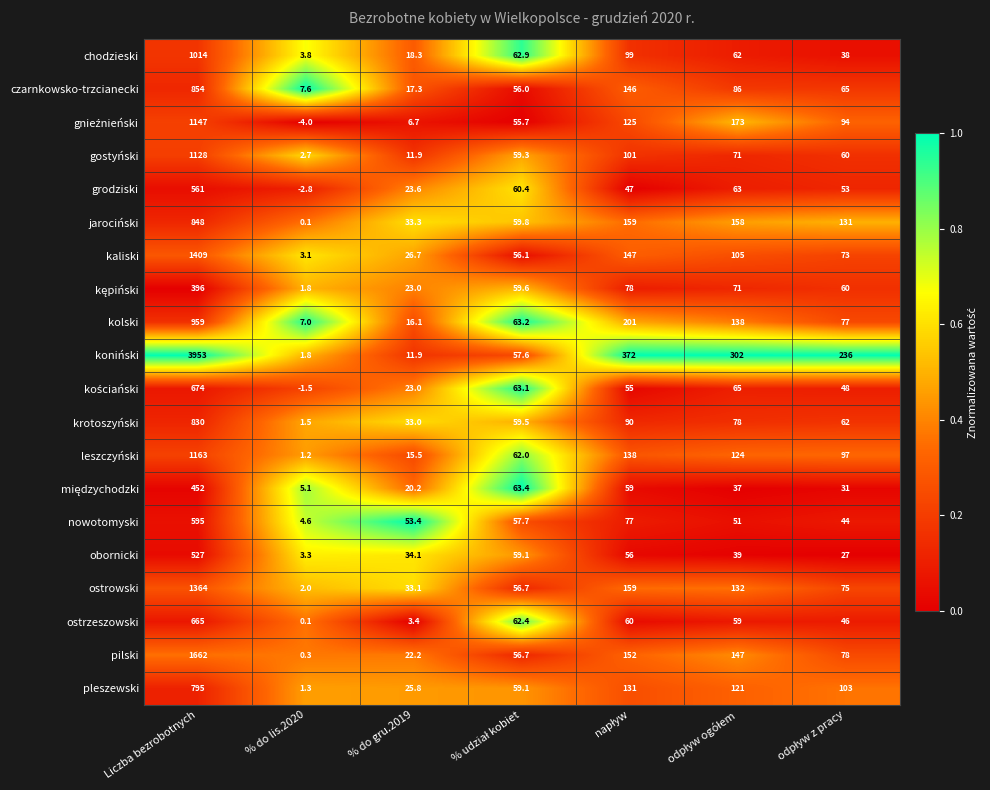

What is the total value across all series at % do gru.2019?

452.5